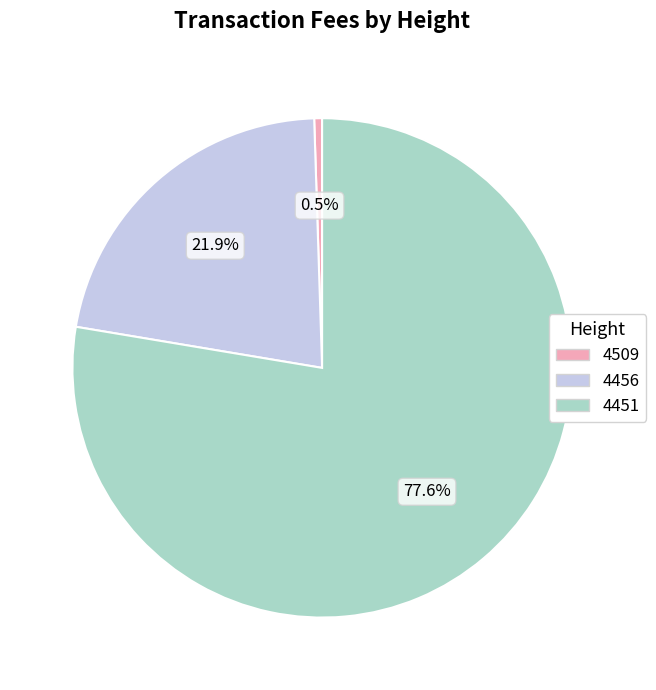

Is there any slice that represents more than half of the pie?

Yes